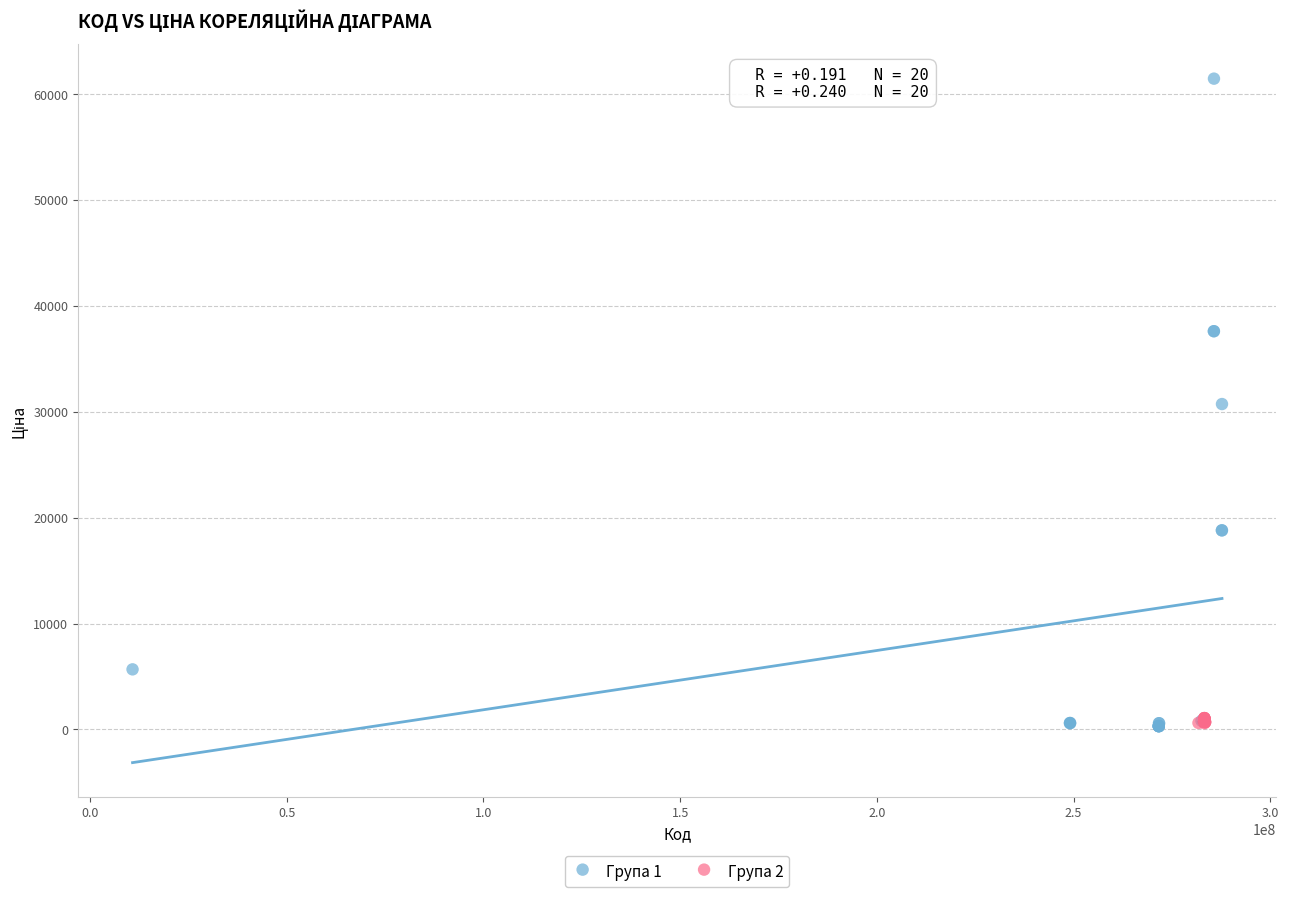

What are all the series names shown in the legend?

Група 1, Група 2